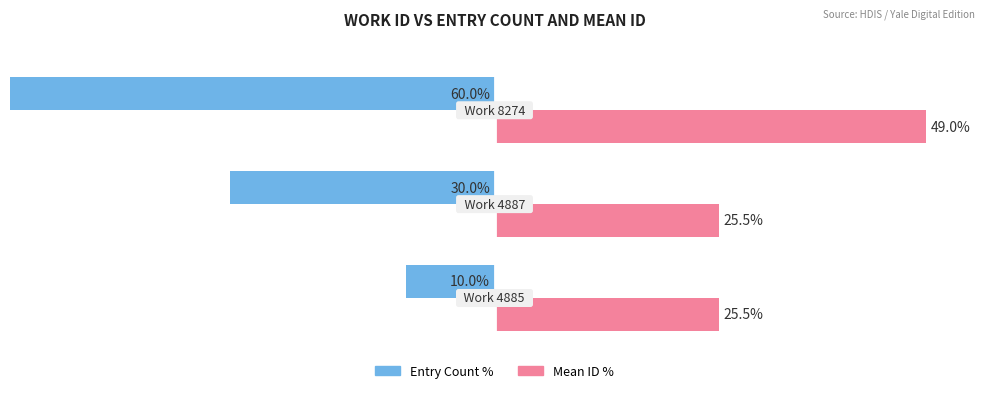

What is the difference between the highest and lowest values at 4885?

35.5